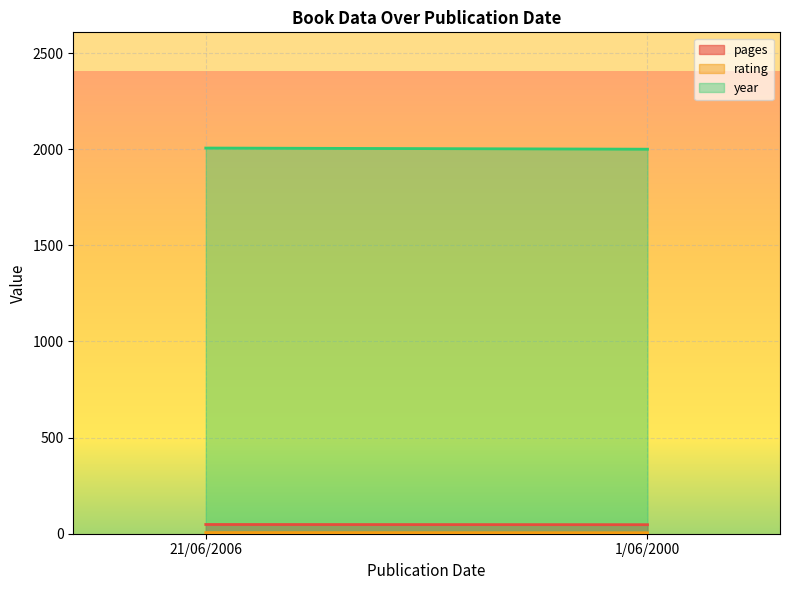

What is the difference between the highest and lowest values at 1/06/2000?

1995